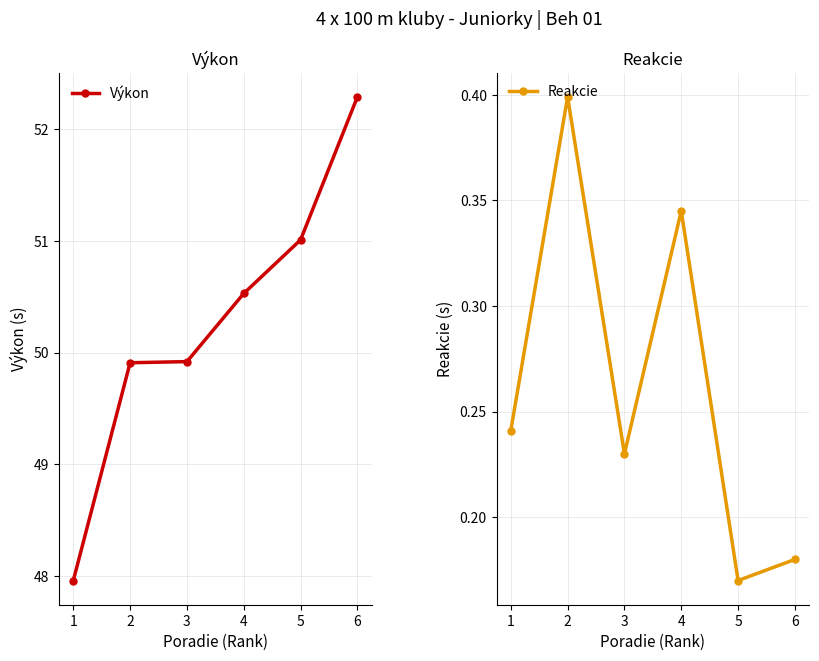

True or false: Výkon has a value of 49.9 at 2.

True